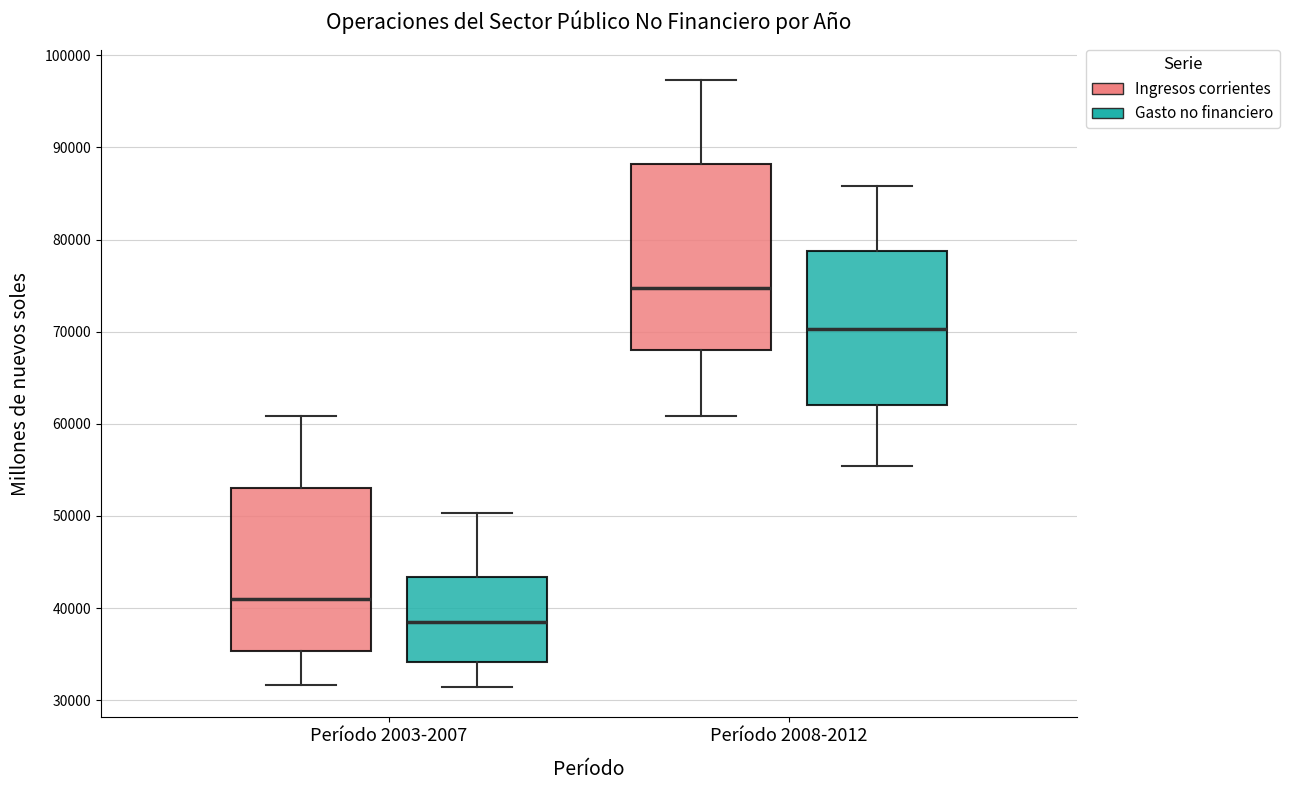

Reading left to right, read every box against the y-axis: the position of its median line, the range the box covers, and the ends of its whiskers. The values are not printed on the chart, so give them approximately, as read against the axis.

Período 2003-2007 (Ingresos corrientes): median 41000, box 35000 to 53000, whiskers 32000 to 61000
Período 2003-2007 (Gasto no financiero): median 38000, box 34000 to 43000, whiskers 31000 to 50000
Período 2008-2012 (Ingresos corrientes): median 75000, box 68000 to 88000, whiskers 61000 to 97000
Período 2008-2012 (Gasto no financiero): median 70000, box 62000 to 79000, whiskers 55000 to 86000